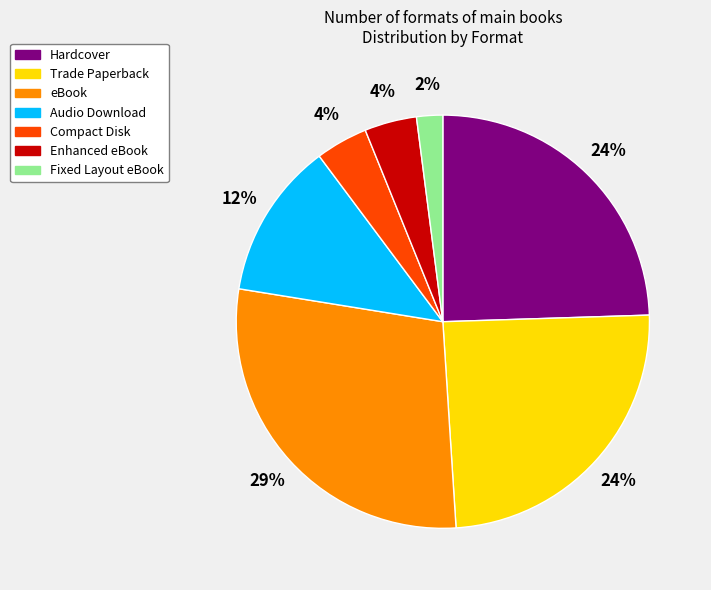

To the nearest percent, what is the difference between the largest and smallest slice percentages?

27%